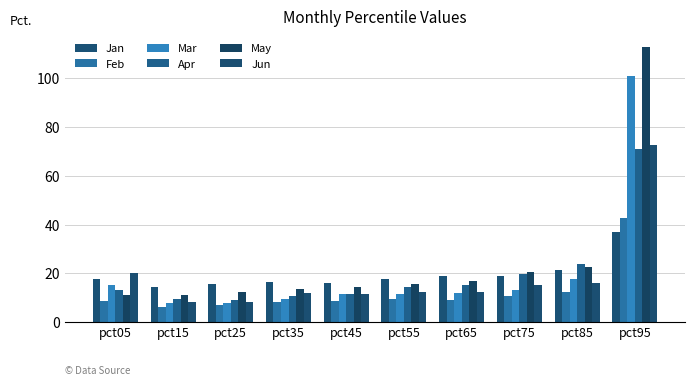

How many bars are there in total?

60